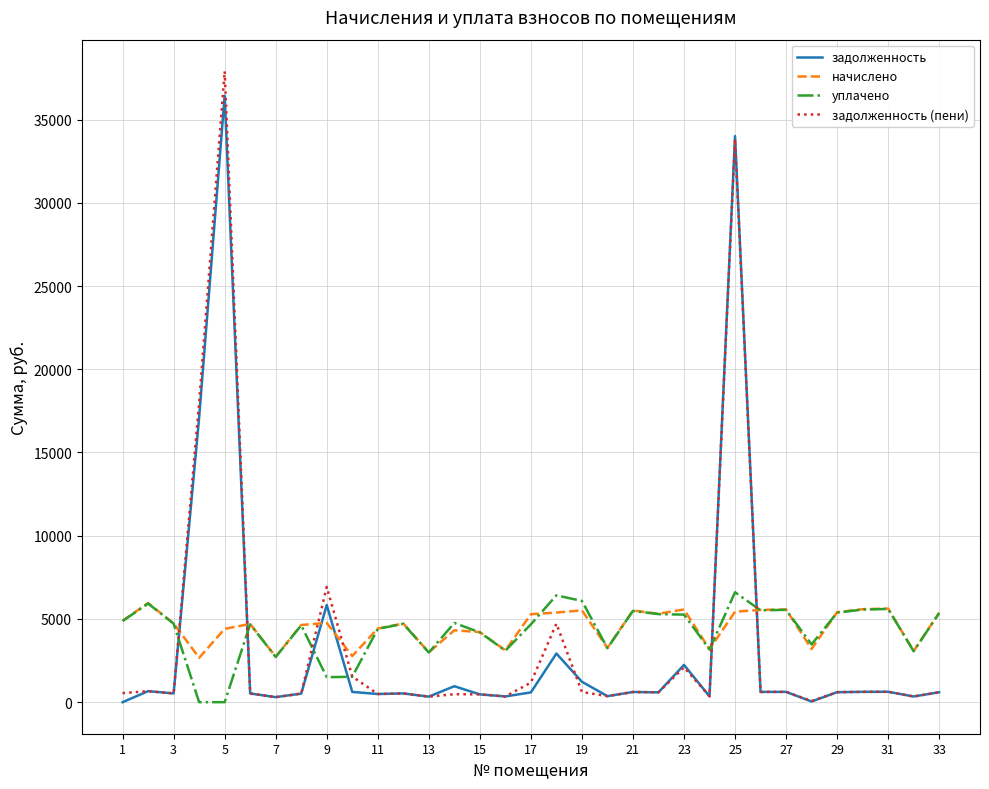

What are all the series names shown in the legend?

задолженность, начислено, уплачено, задолженность (пени)